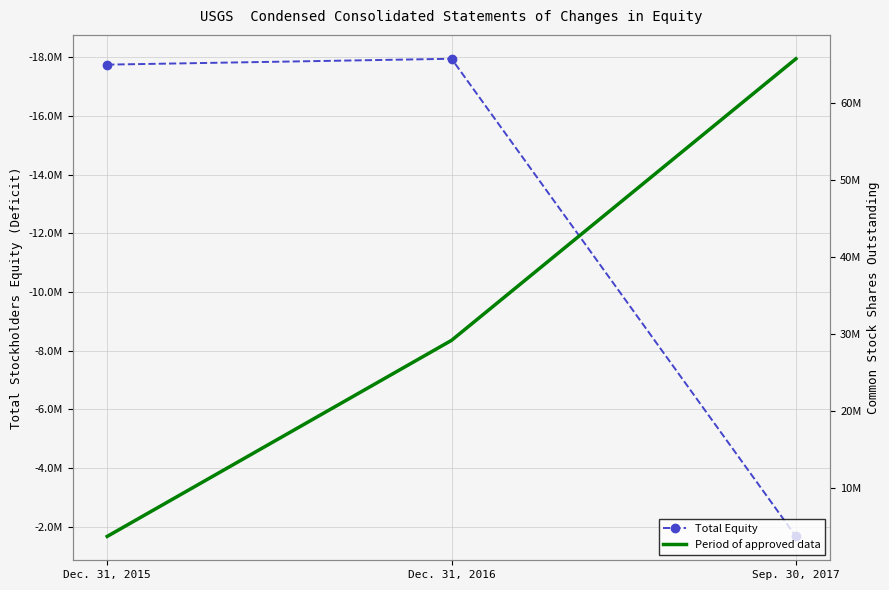

Rank the series by their maximum value, from lowest to highest.

Total Equity, Period of approved data